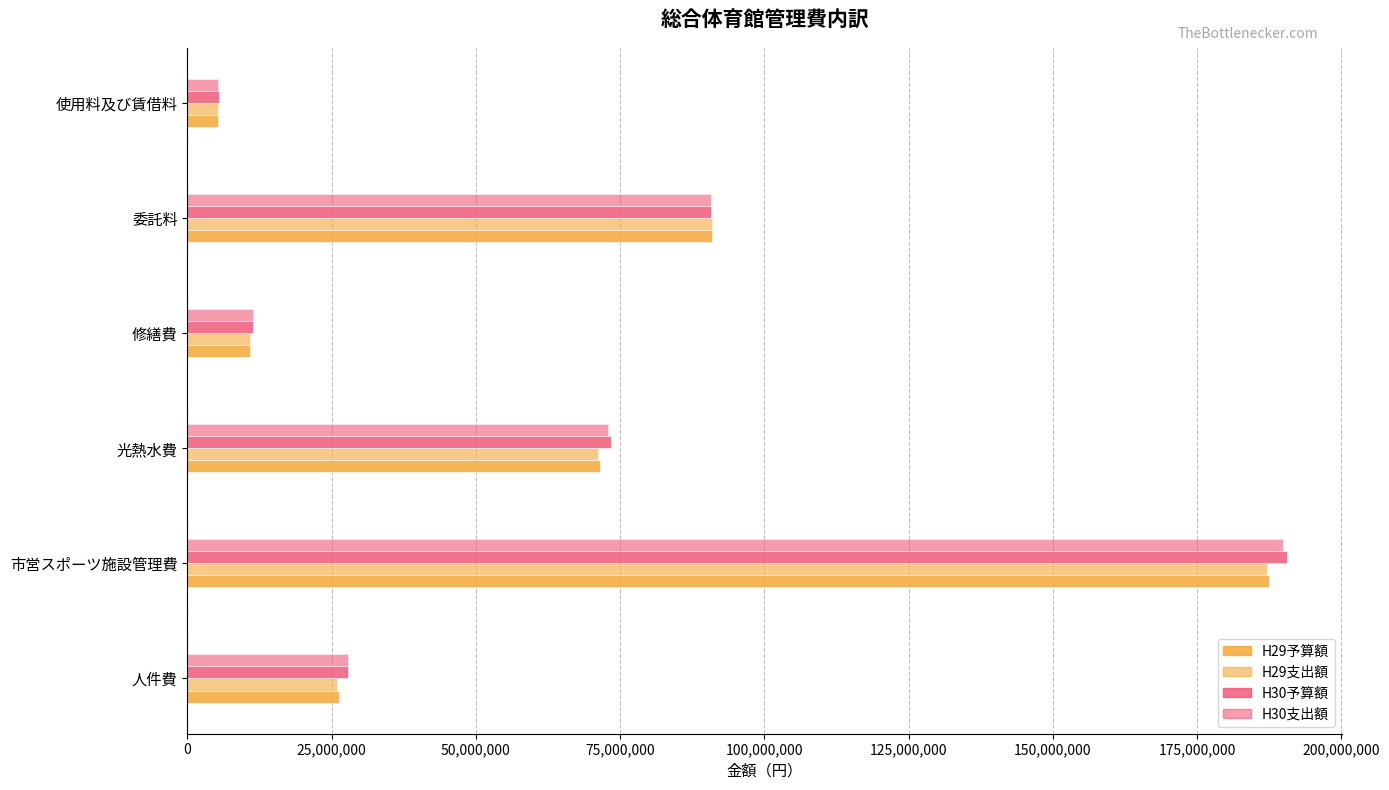

What is the difference between the maximum and minimum values in the H30予算額 series?

185166000